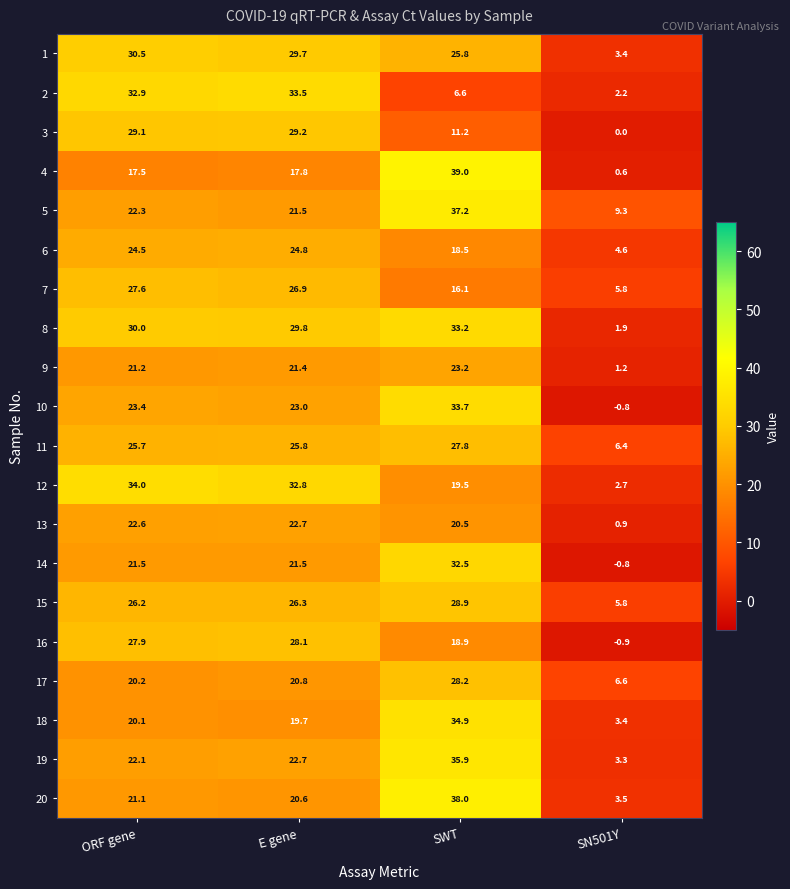

What is the total value across all series at E gene?

498.6